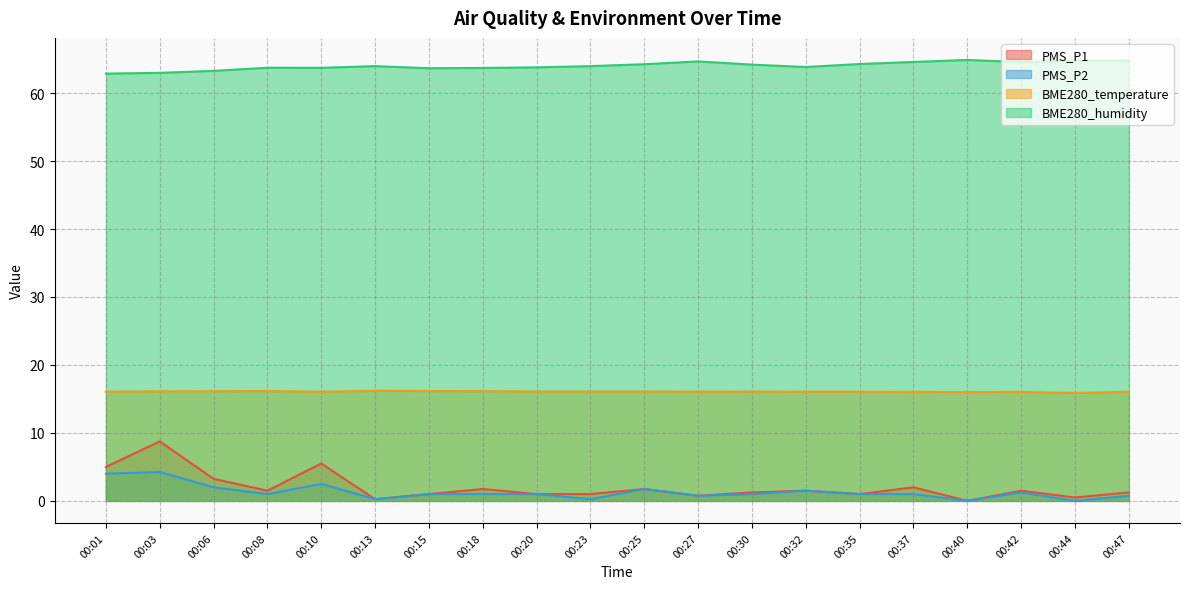

Reading left to right, what are all the values shown in this chart?

PMS_P1: 5.0	8.8	3.2	1.5	5.5	0.2	1.0	1.8	1.0	1.0	1.8	0.8	1.2	1.5	1.0	2.0	0.0	1.5	0.5	1.2
PMS_P2: 4.0	4.2	2.0	1.0	2.5	0.2	1.0	1.0	1.0	0.2	1.8	0.8	1.0	1.5	1.0	1.0	0.0	1.2	0.0	0.8
BME280_temperature: 16.1	16.1	16.1	16.2	16.1	16.2	16.2	16.1	16.1	16.1	16.1	16.1	16.1	16.1	16.1	16.0	16.0	16.0	15.9	16.1
BME280_humidity: 62.9	63.0	63.3	63.7	63.7	64.0	63.7	63.7	63.8	64.0	64.2	64.7	64.2	63.8	64.3	64.6	64.9	64.6	64.8	64.8